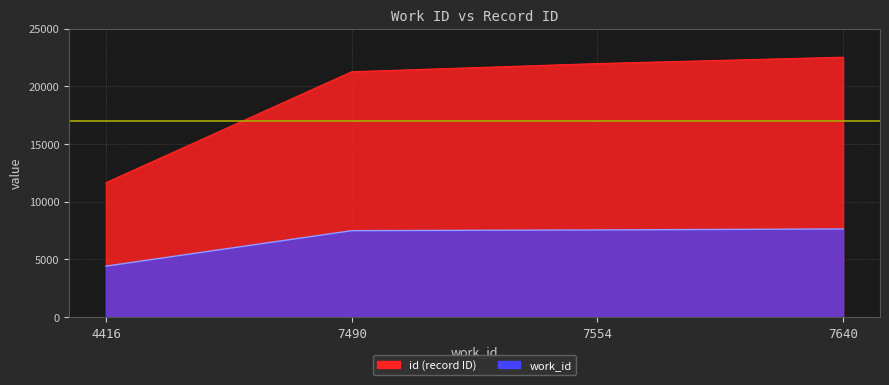

The value of id at 4416 is 7514. True or false?

False